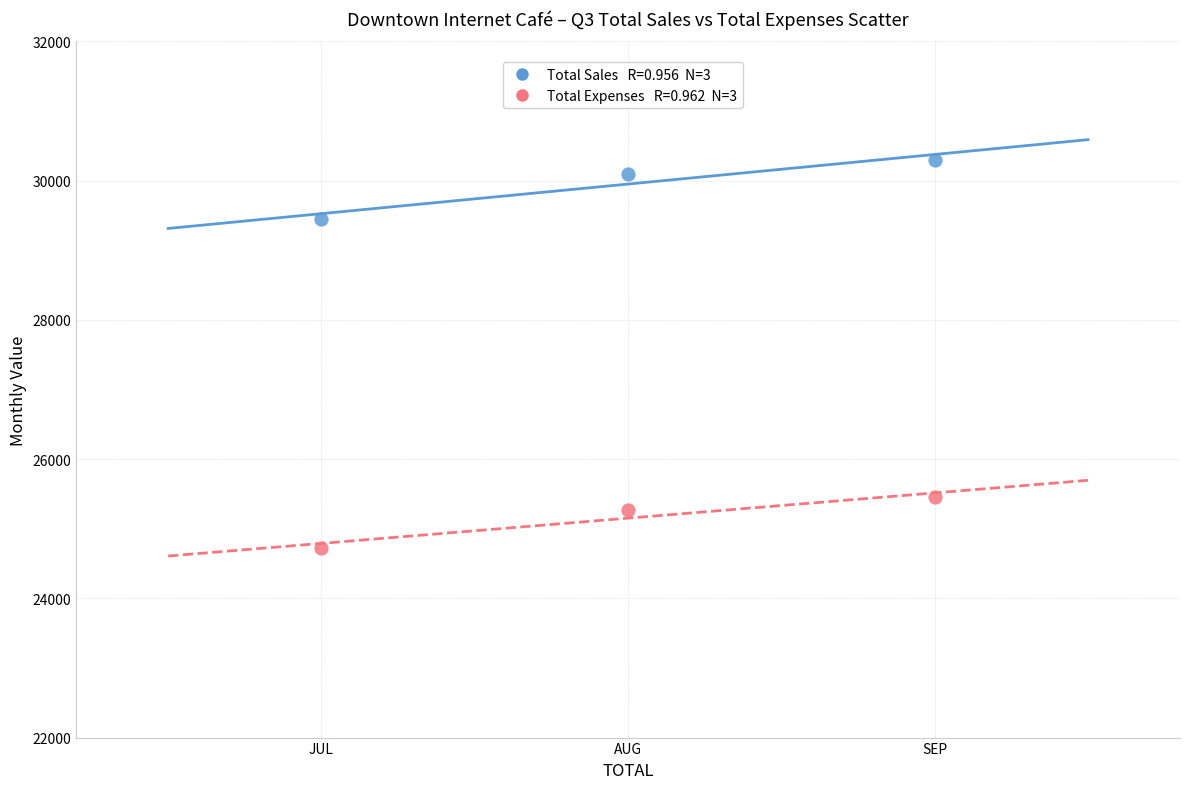

Across all series, what Y value is closest to 27515?

29450